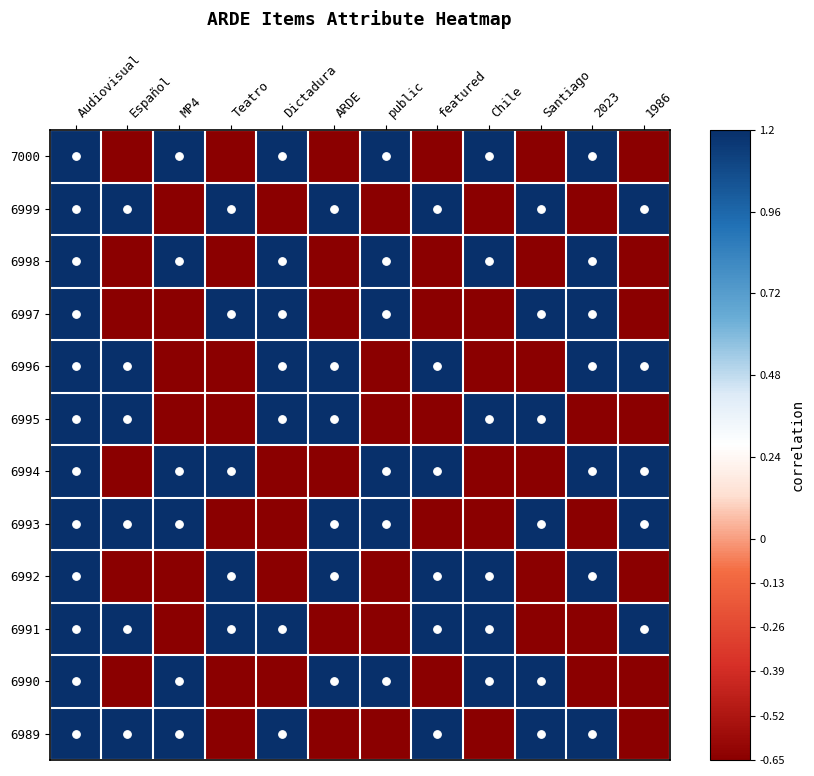

What is the spread (max minus min) of values at public?

1.9